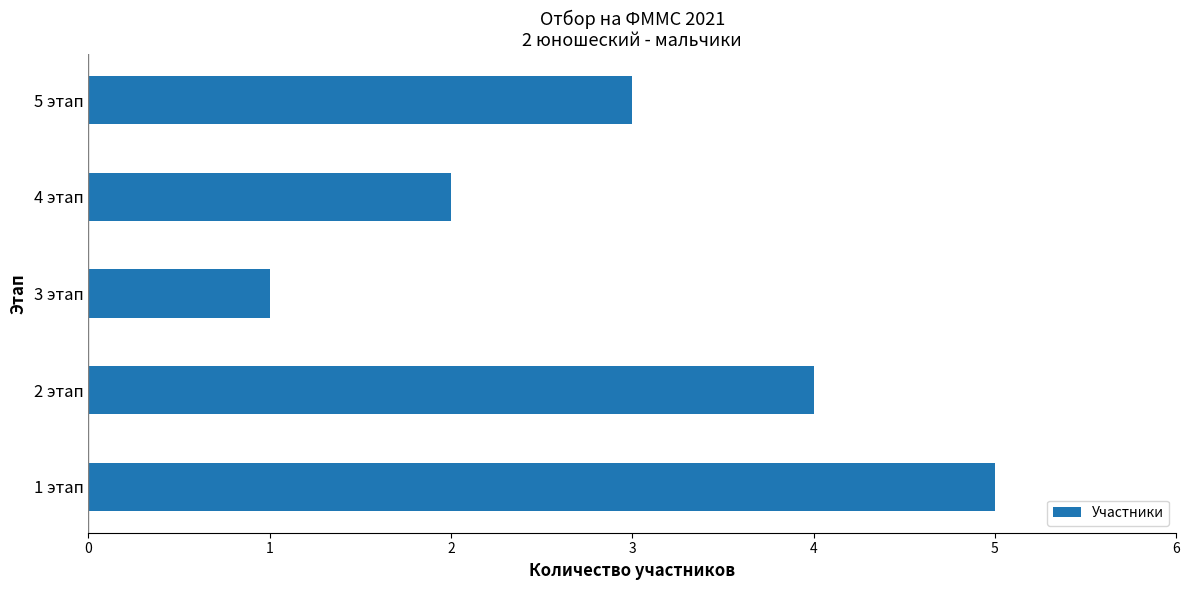

What is the minimum value shown in the chart?

1